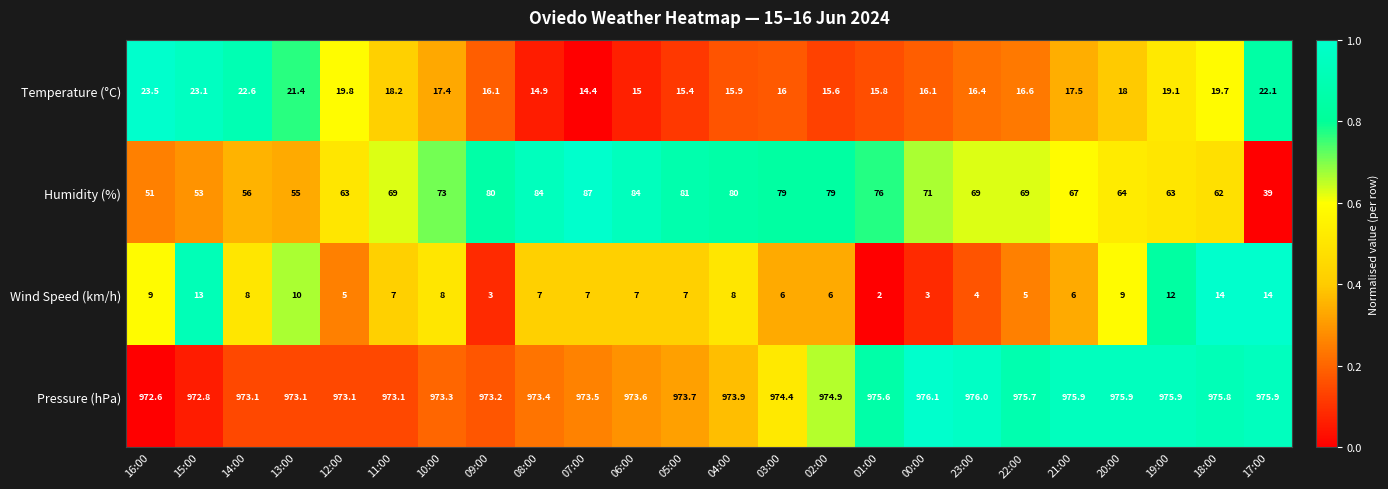

The value of Pressure (hPa) at 08:00 is 973.4. True or false?

True